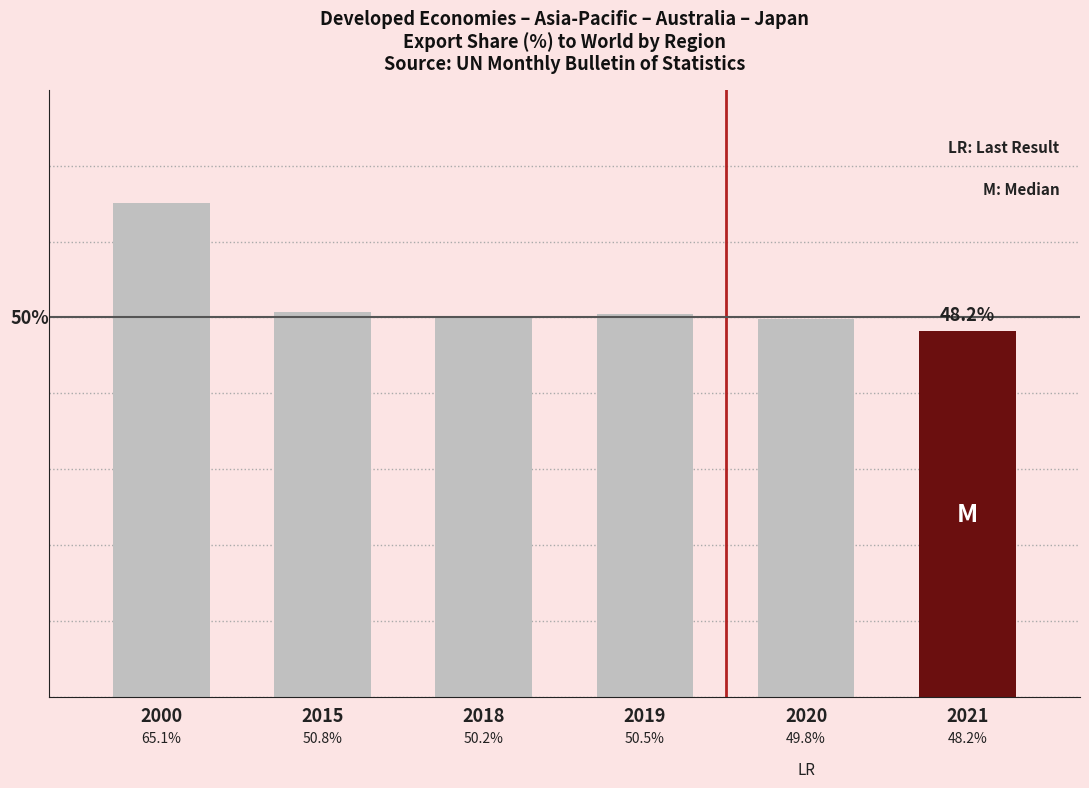

List the labels in order of value, smallest first.

2021, 2020, 2018, 2019, 2015, 2000